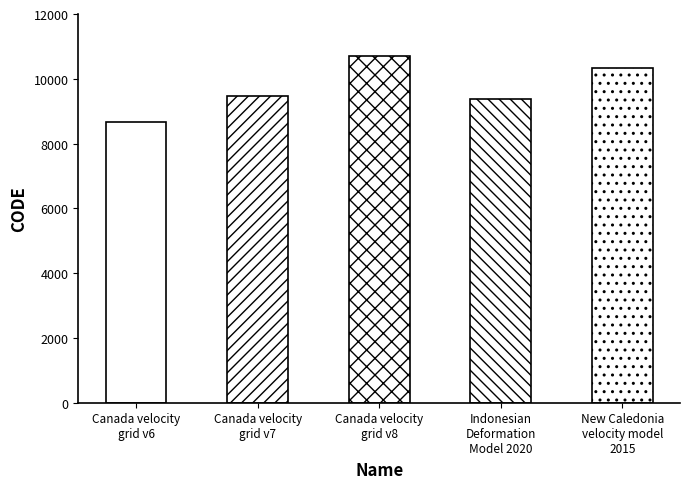

Read the value at Canada velocity
grid v6.

8676